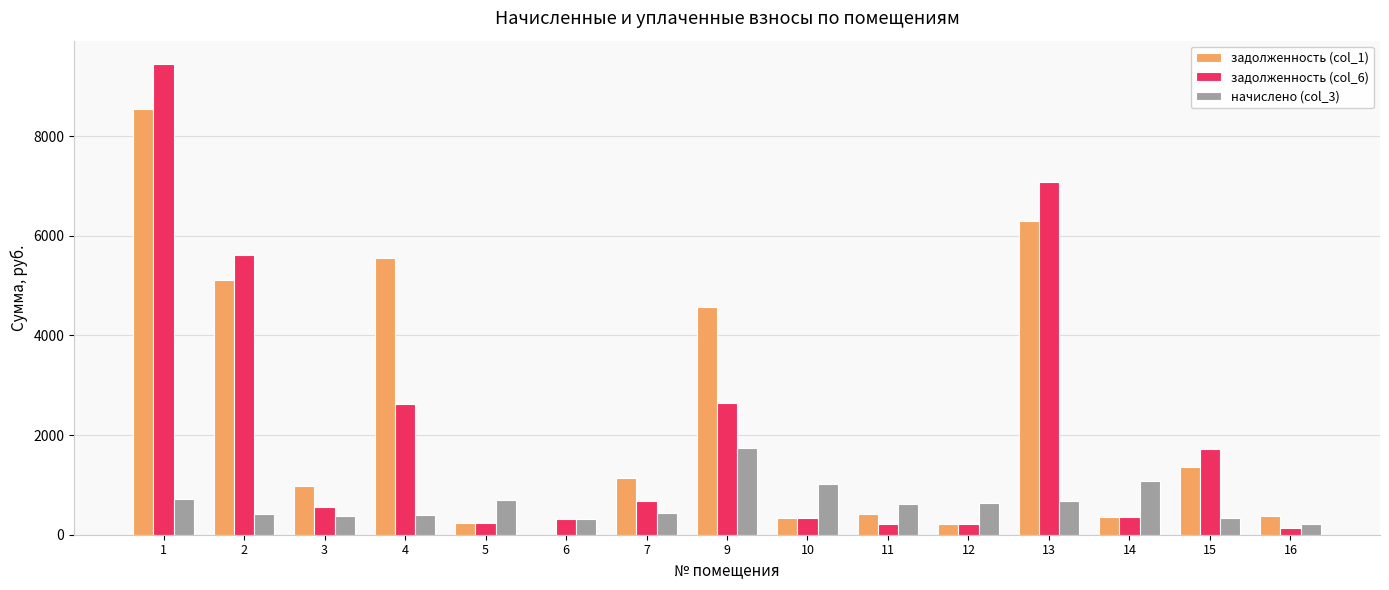

What is the total value across all series at 9?

8958.7